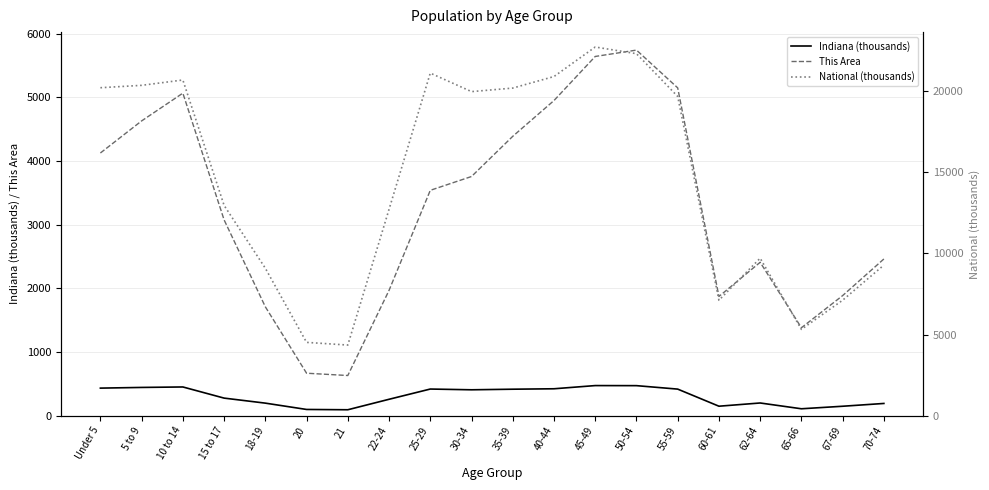

What is the total value across all series at 10 to 14?

26195.4